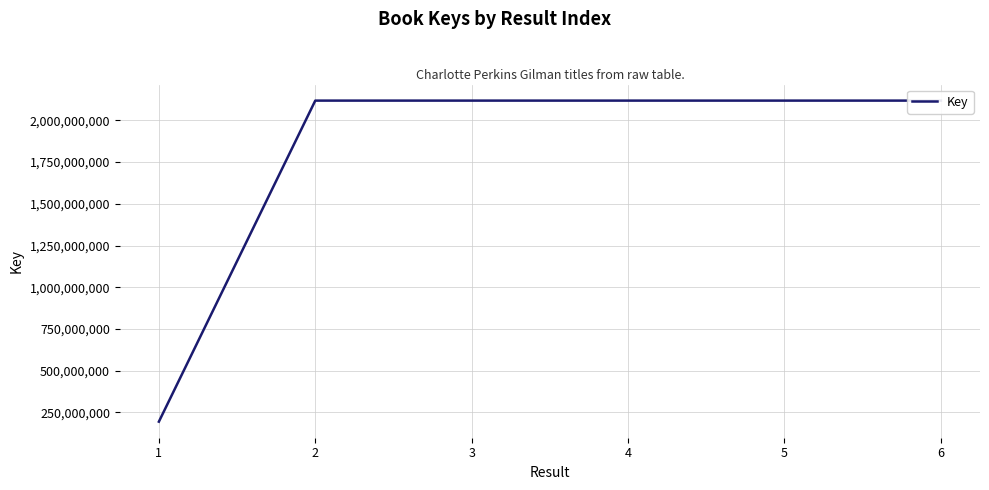

True or false: there are more than 0 points higher than both neighbors.

True